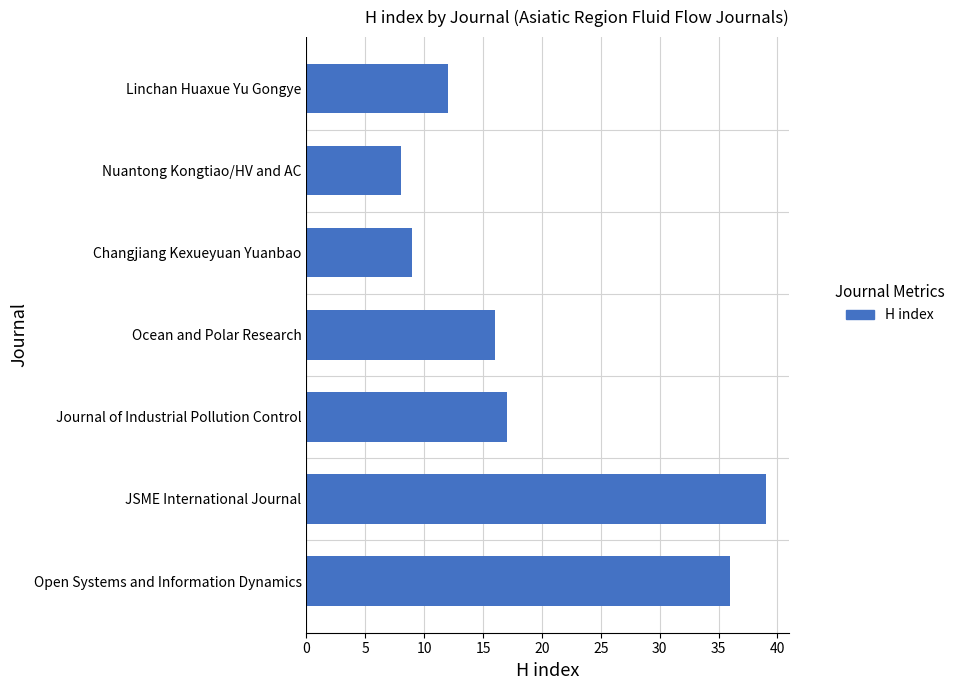

What is the average value?

20